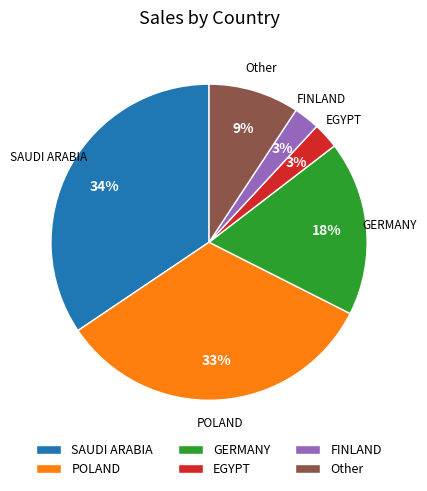

The SAUDI ARABIA slice represents 23% of the pie. True or false?

False